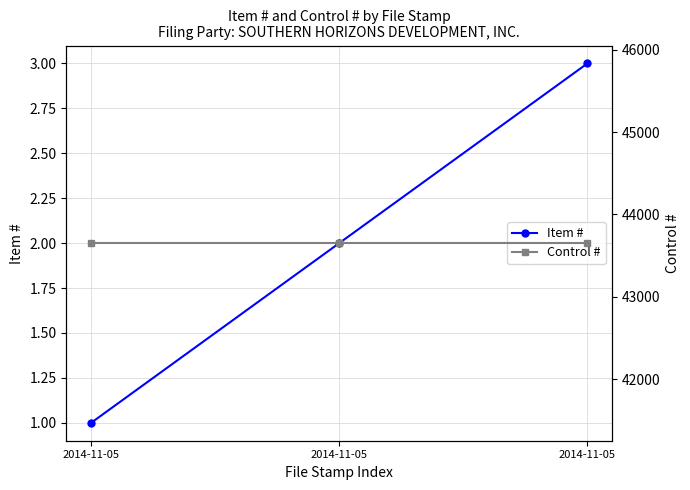

What is the sum of the Control # values at 2014-11-05 and 2014-11-05?

87304